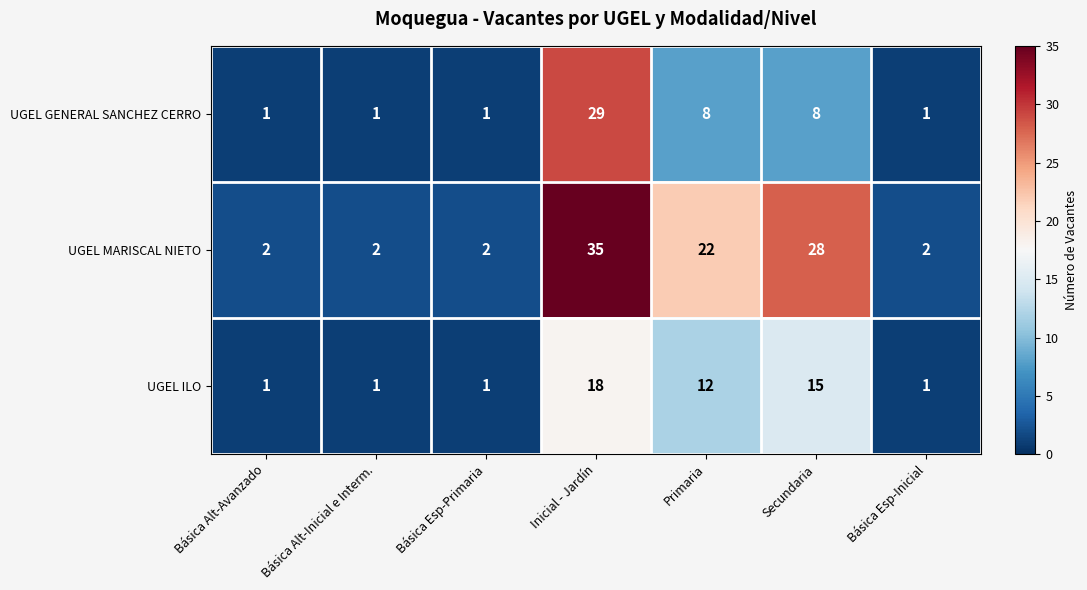

What is the spread (max minus min) of values at Básica Esp-Inicial?

1